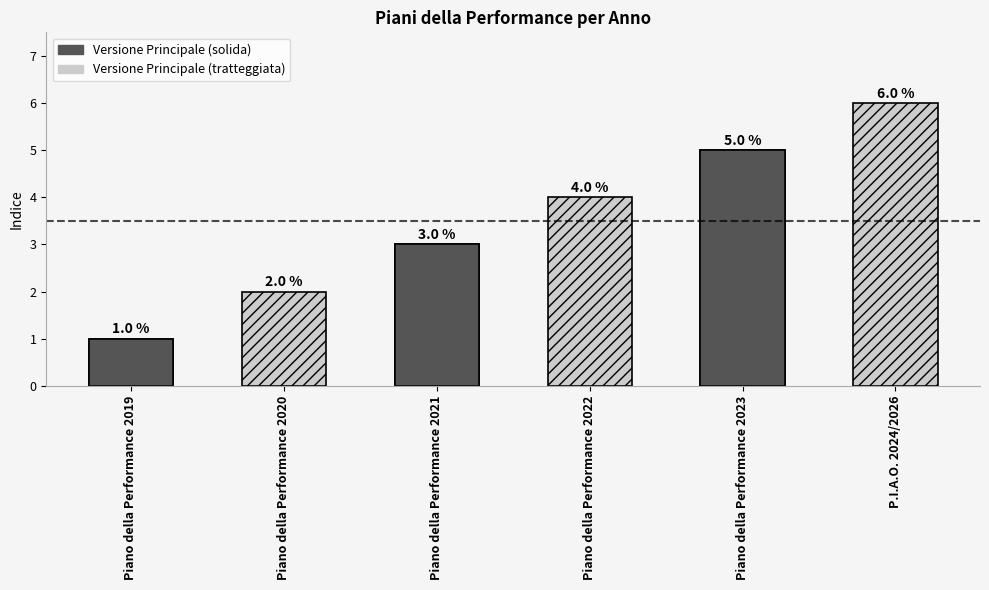

How many values are between 2 and 5?

4